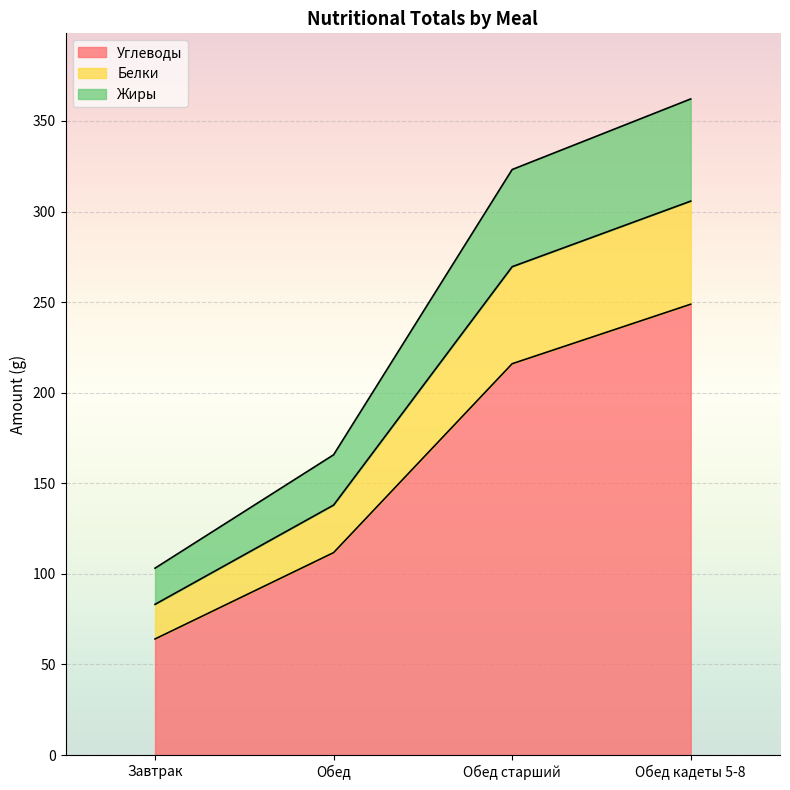

What is the value of the Углеводы point at the 4th from the left?

248.8